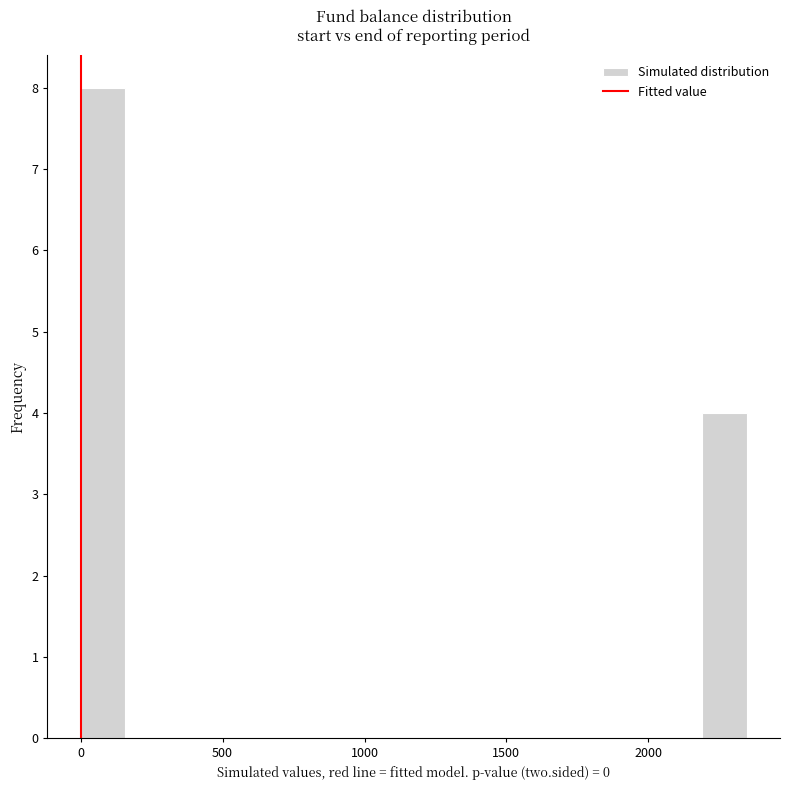

Around what value on the x-axis is the tallest bar? Give the approximate position of its centre, as read against the axis.

100